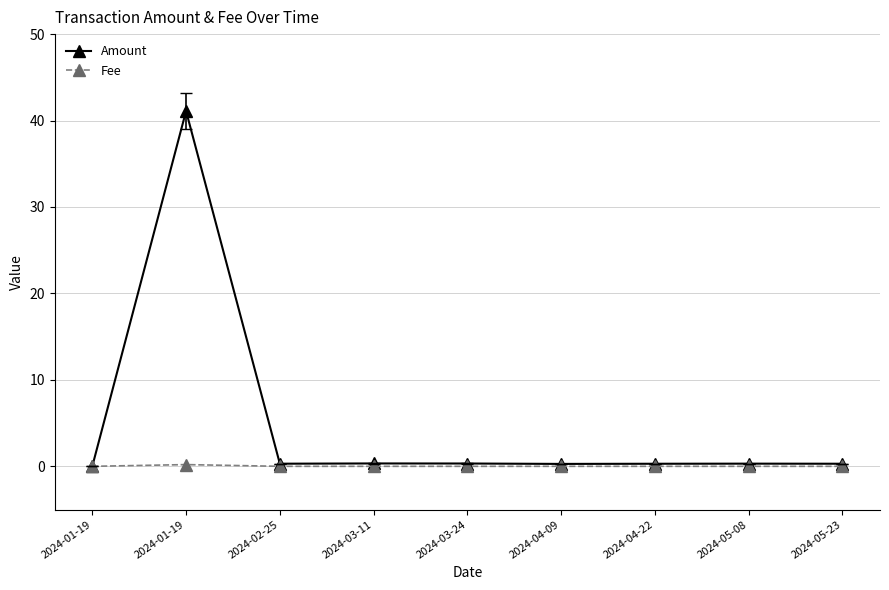

How many data points does each series have?

9